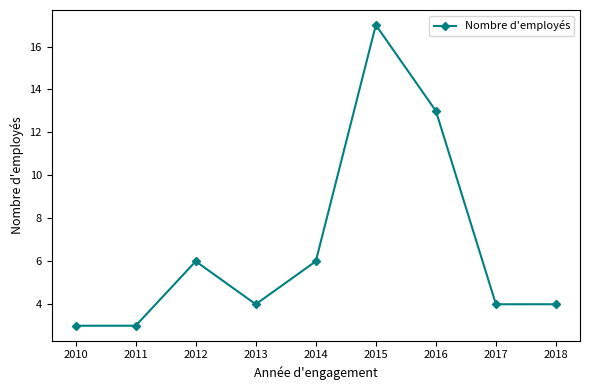

Reading left to right, extract all data points from this chart.

3	3	6	4	6	17	13	4	4